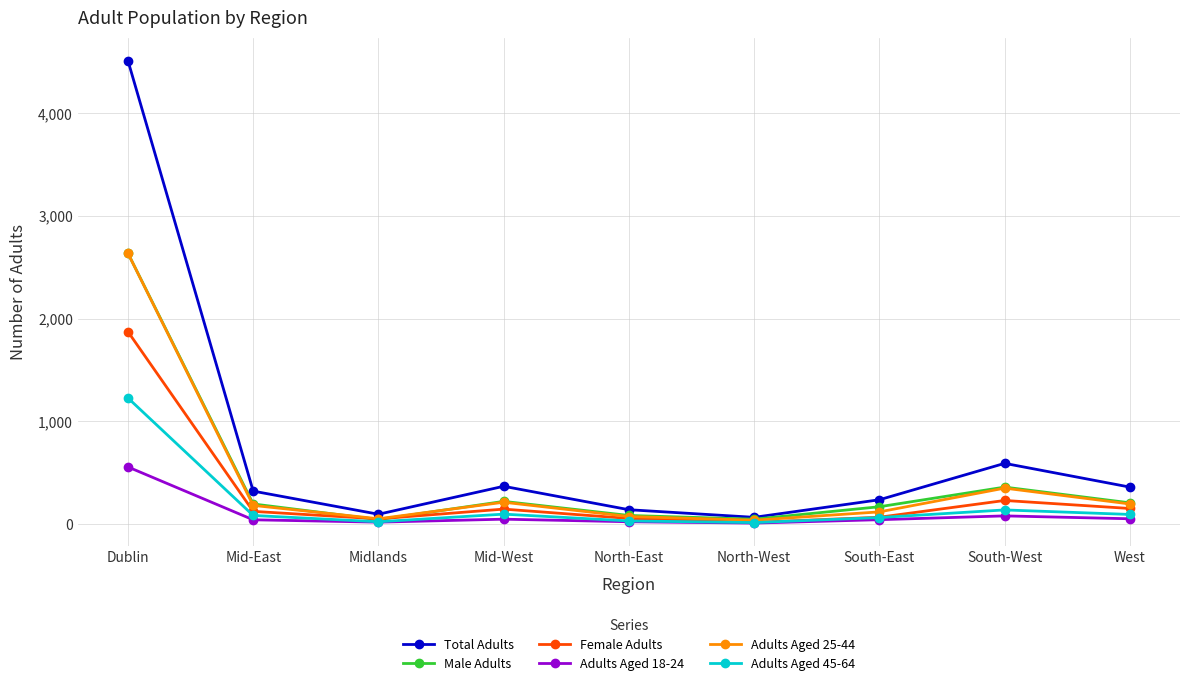

Which series has the widest spread of values?

Total Adults